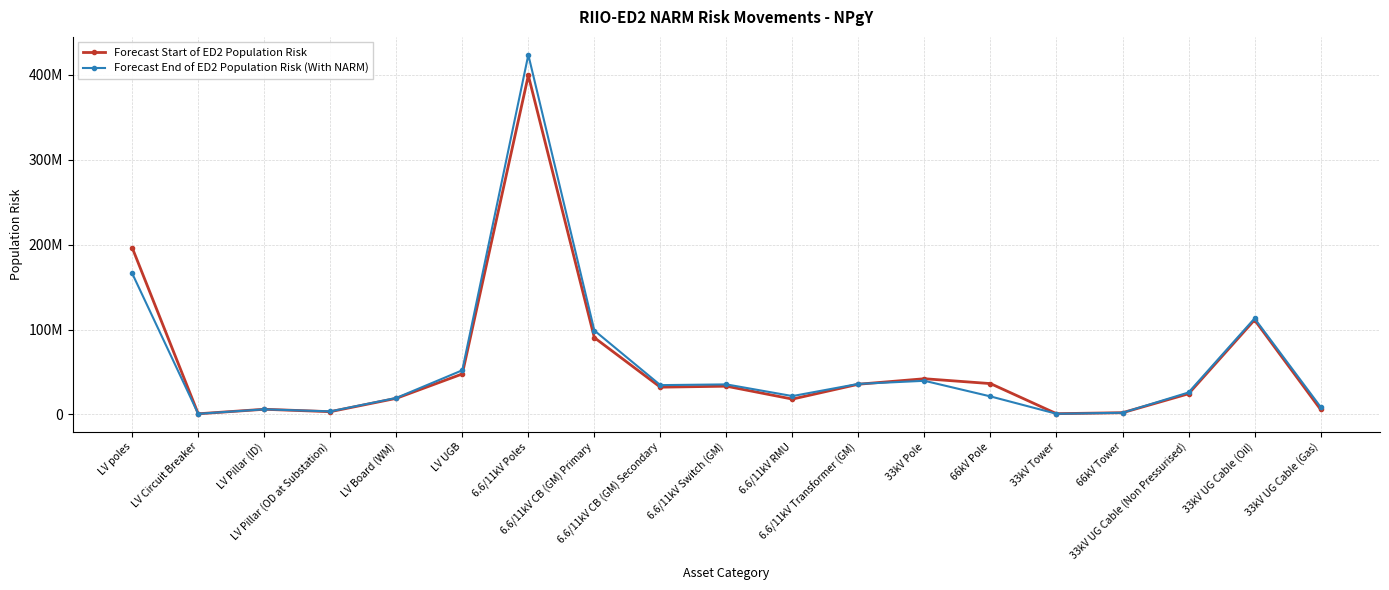

What are all the series names shown in the legend?

Forecast Start of ED2 Population Risk, Forecast End of ED2 Population Risk (With NARM)